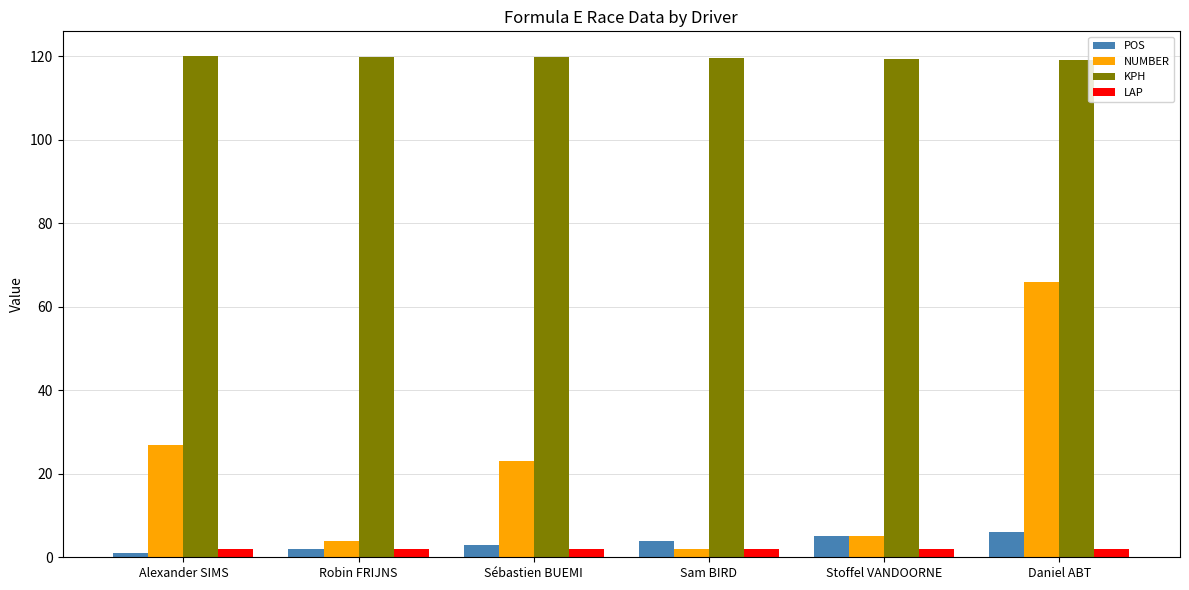

What is the difference between the highest and lowest values at Robin FRIJNS?

117.8